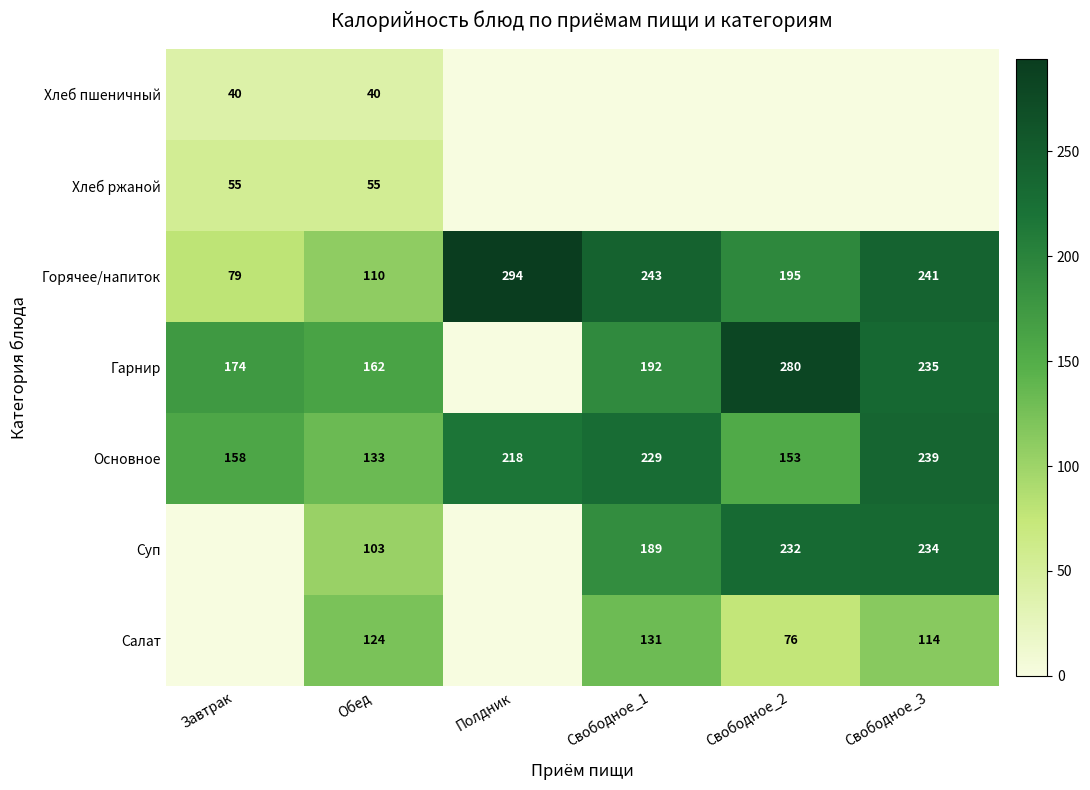

Which has a higher value, Обед or Свободное_1?

Обед